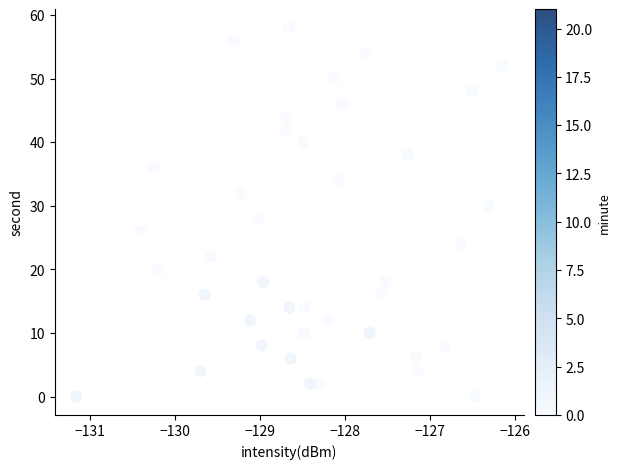

What is the range of Y values (max minus min)?

58